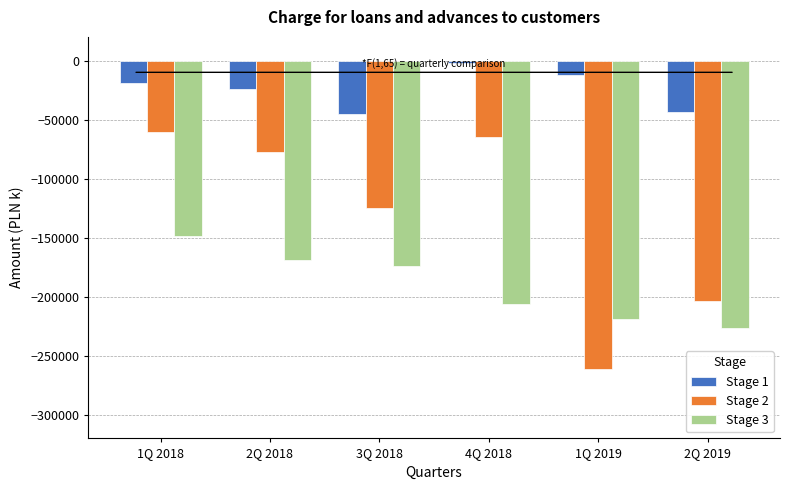

At 2Q 2019, list the series in order from smallest to largest.

Stage 3, Stage 2, Stage 1